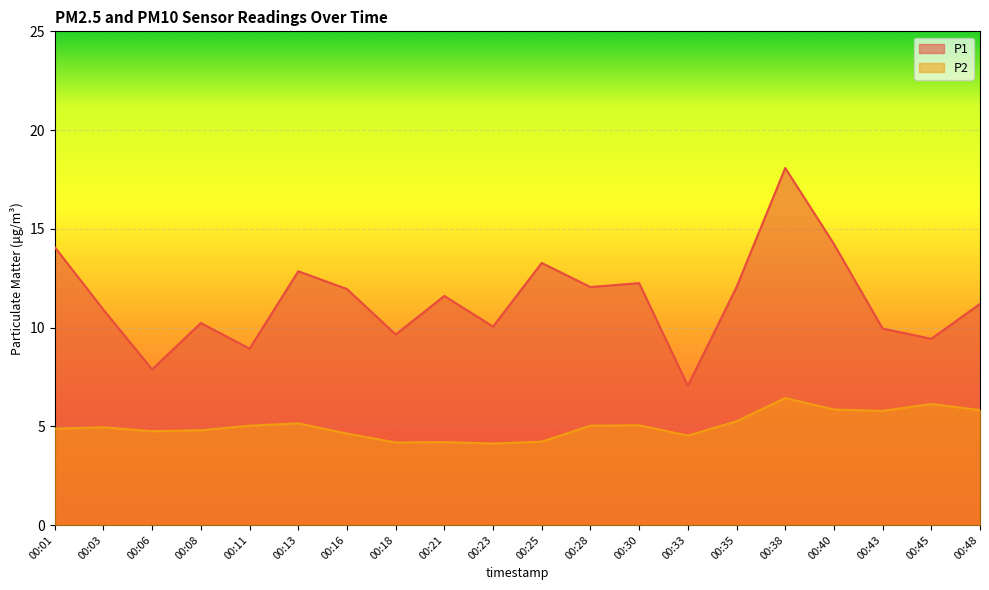

What is the difference between the second highest and minimum values in the P1 series?

7.2